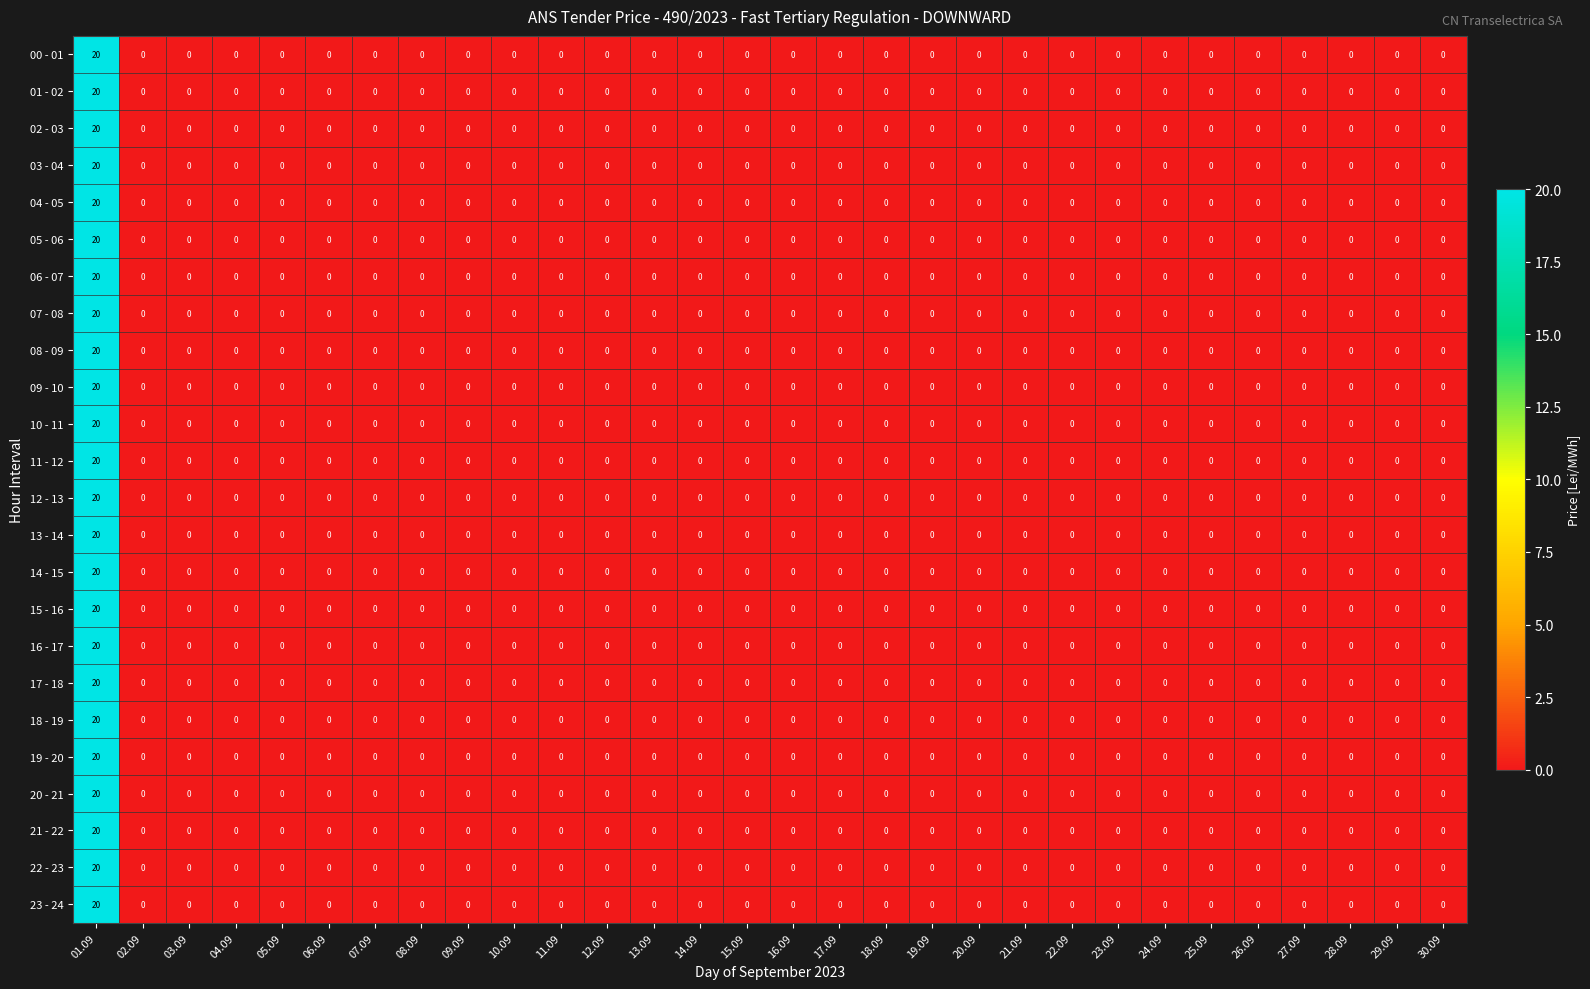

What is the total value across all series at 01.09?

480